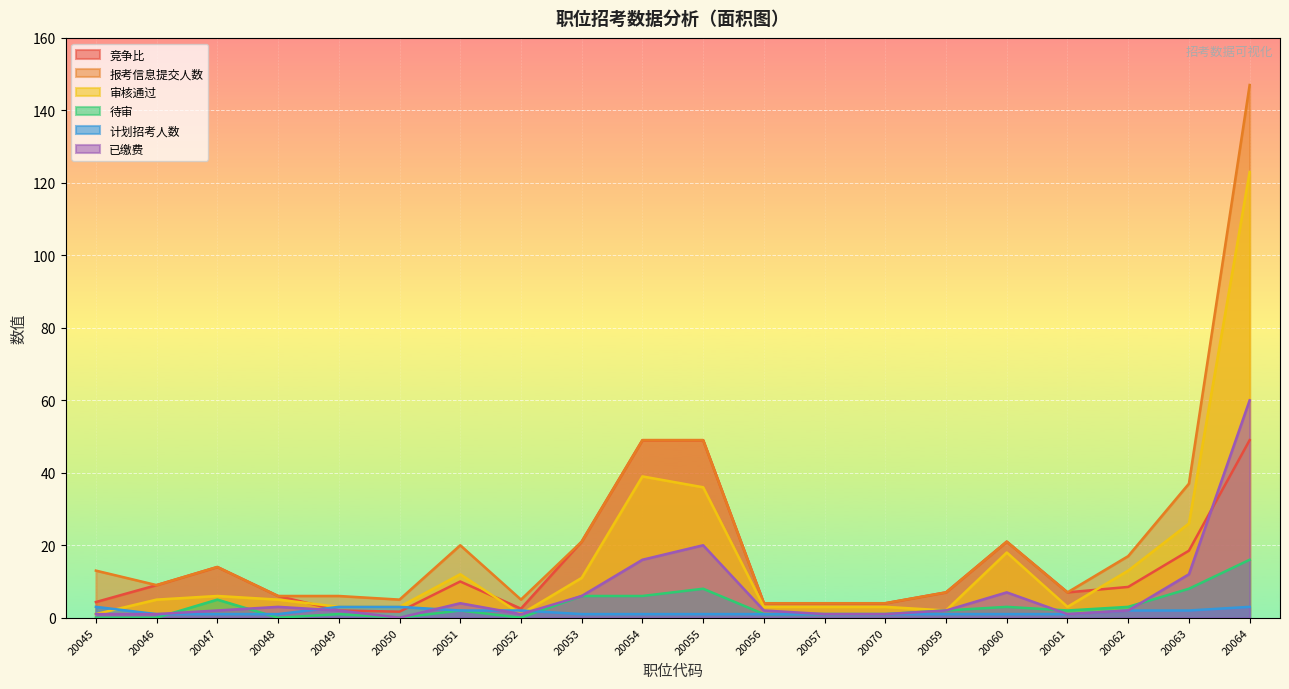

At which label does 计划招考人数 reach its minimum?

20046